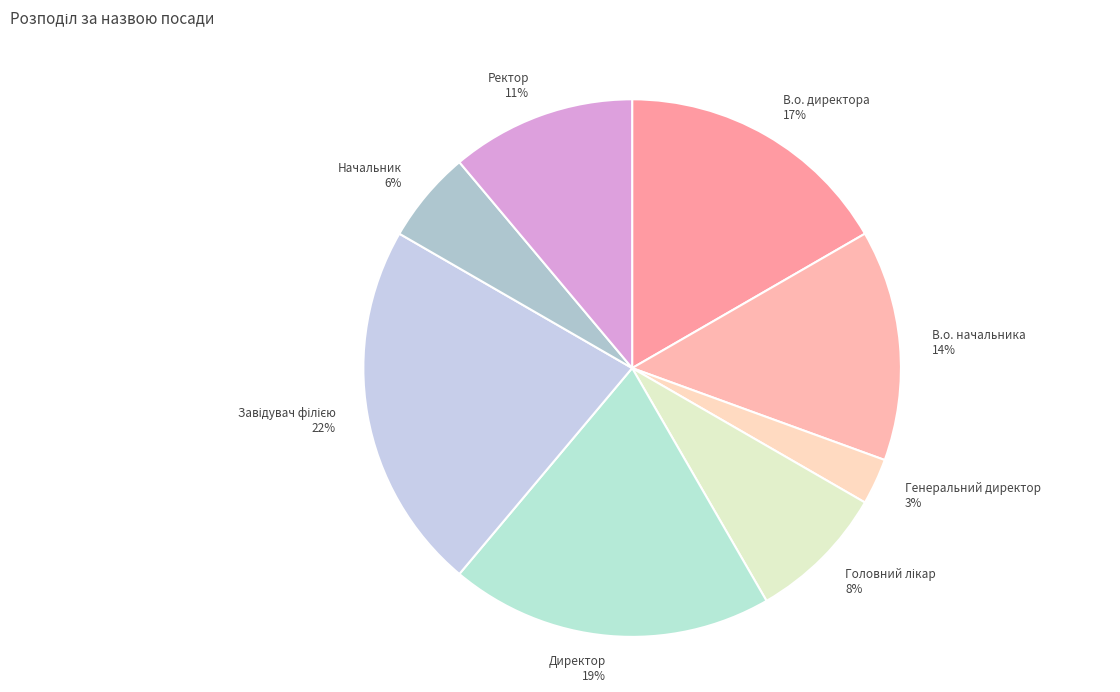

Which has a higher value, Ректор or Генеральний директор?

Ректор